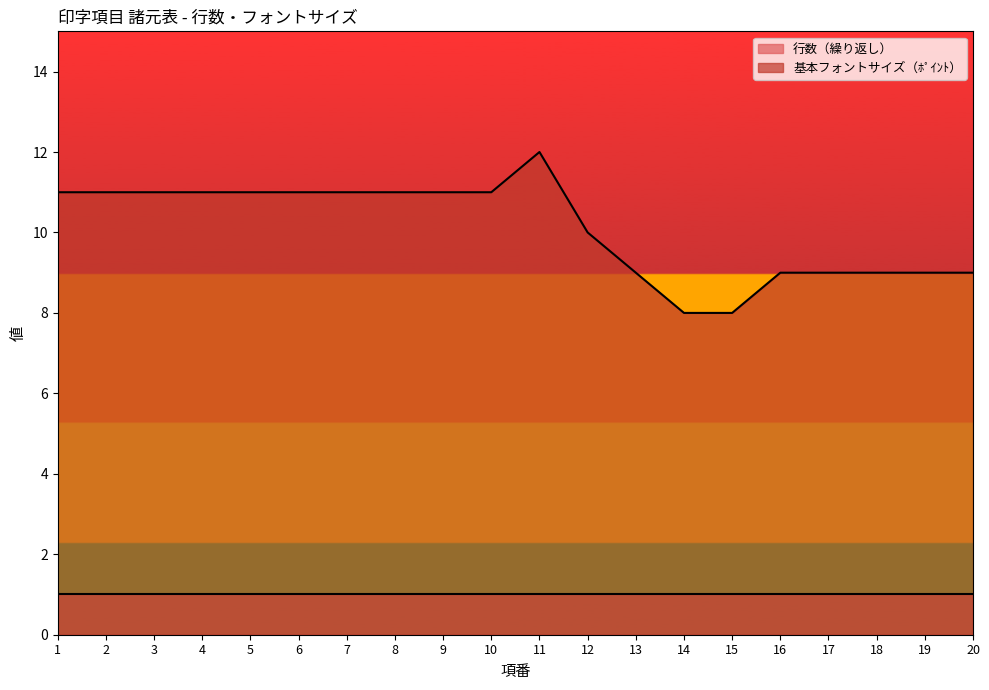

True or false: there are more than 0 points higher than both neighbors.

True